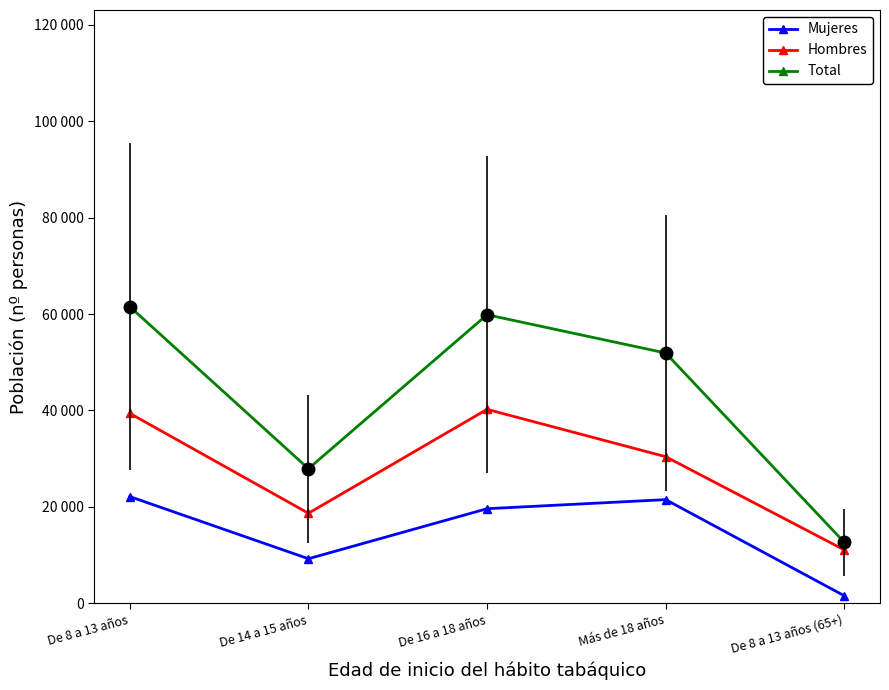

What is the label of the 1st point from the left?

De 8 a 13 años